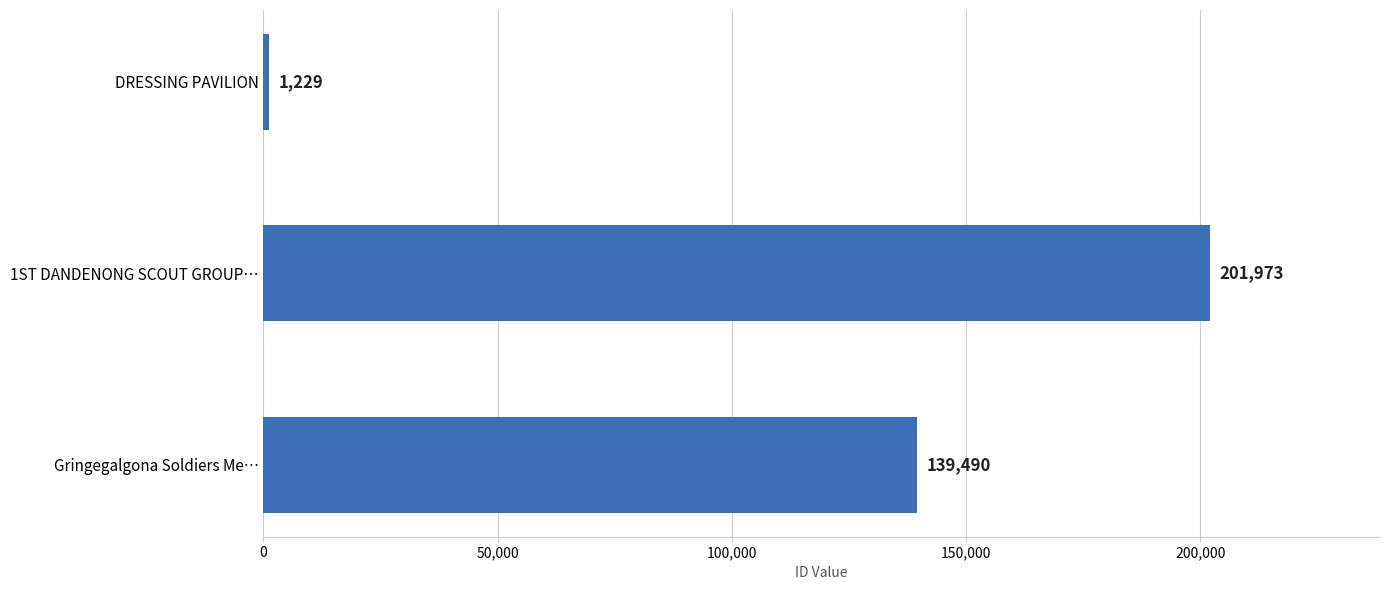

What is the average value?

114231